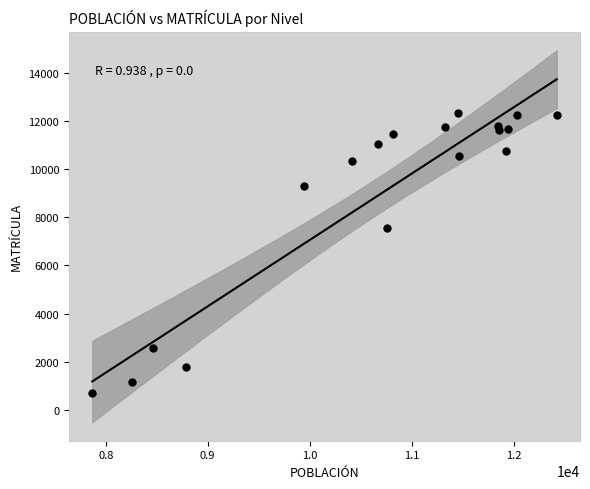

What is the range of Y values (max minus min)?

11641